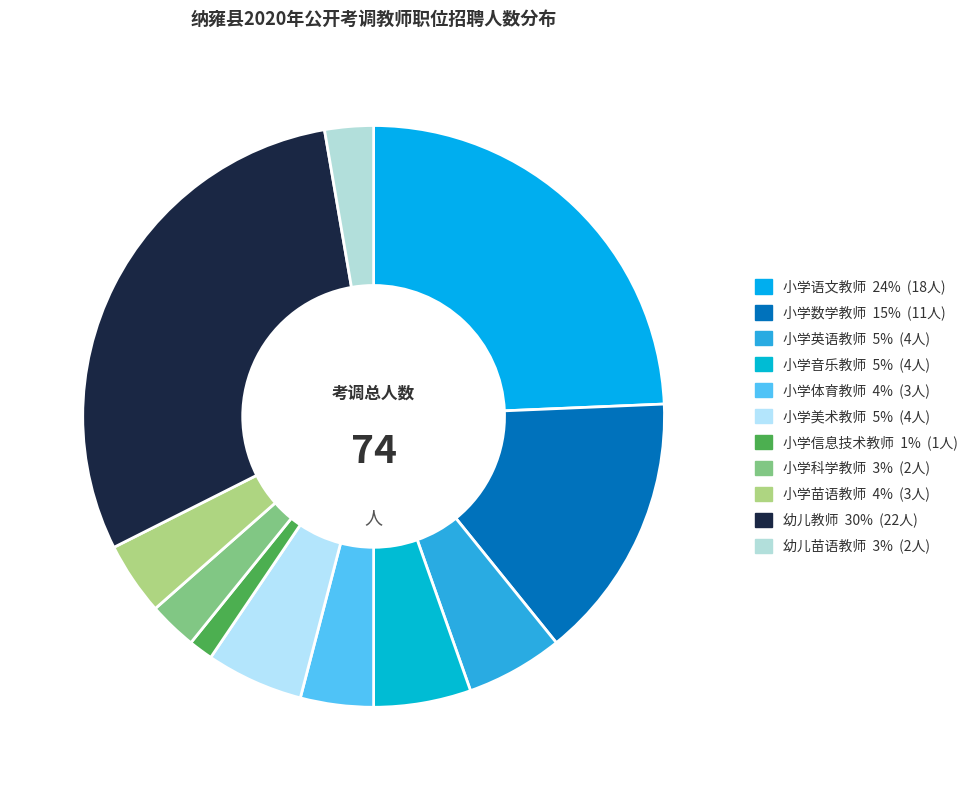

Combined, do 小学英语教师 and 幼儿苗语教师 account for over 50%?

No